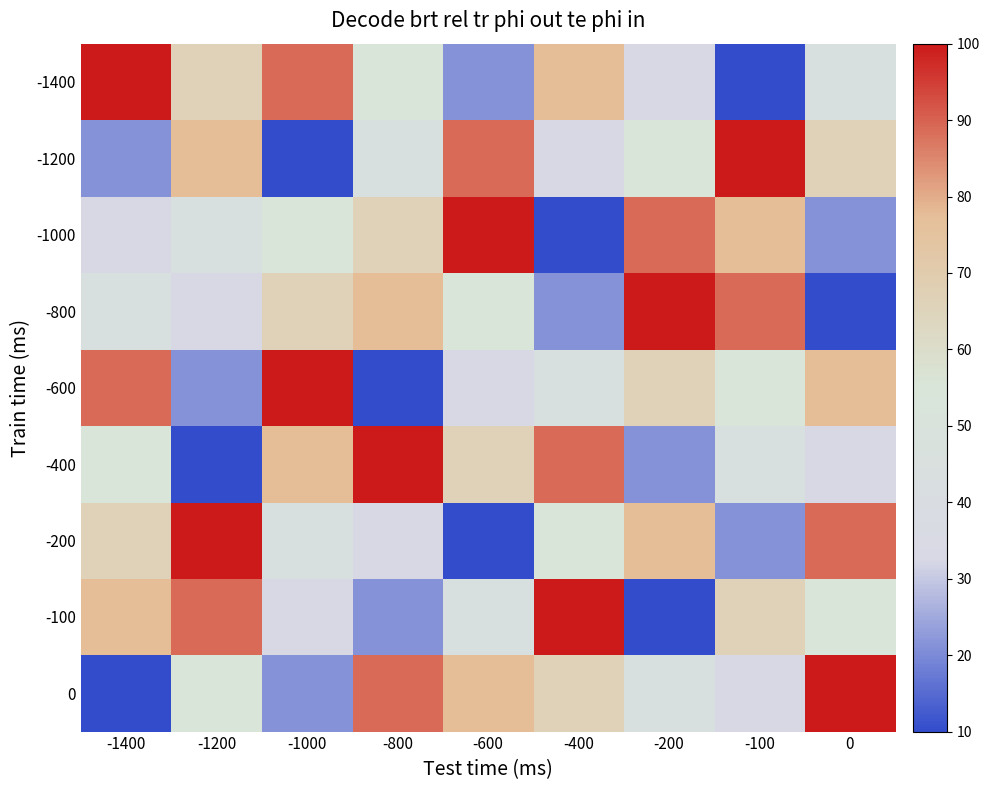

Count the number of categories in the chart.

9